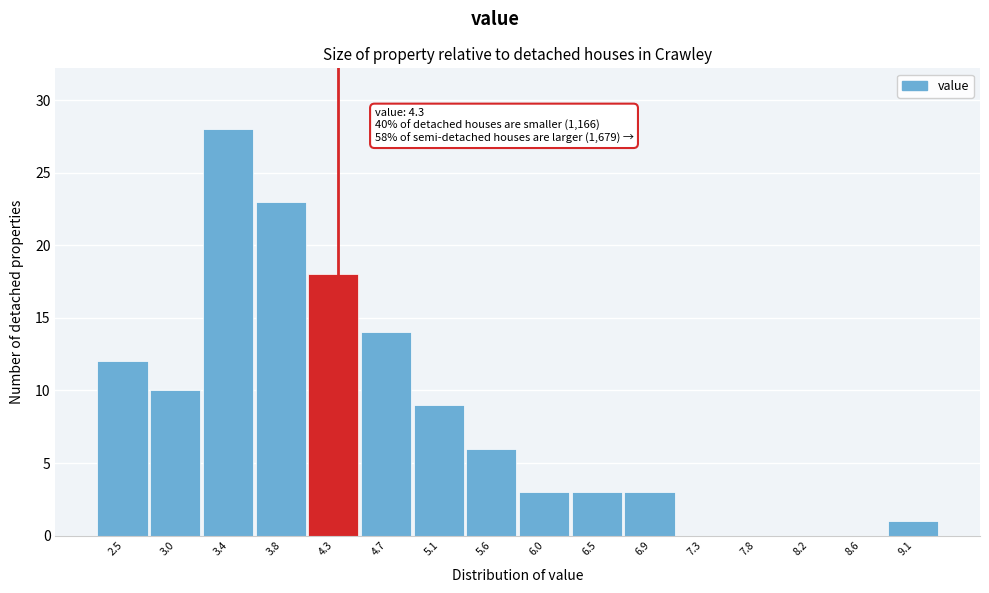

Which range on the x-axis has the tallest bar?

3.20 to 3.60